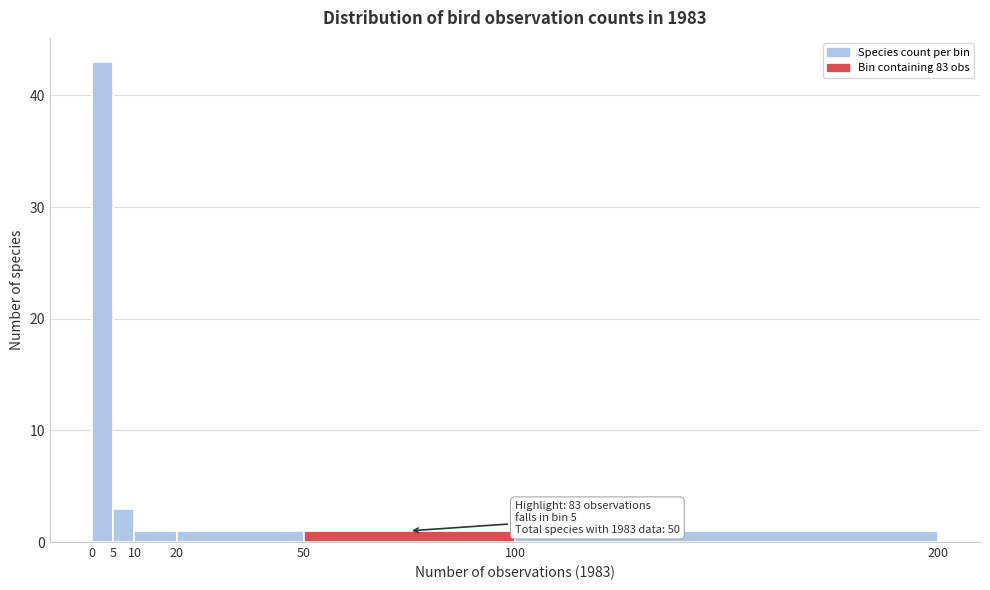

Over which range of the x-axis is the bar tallest?

0 to 5